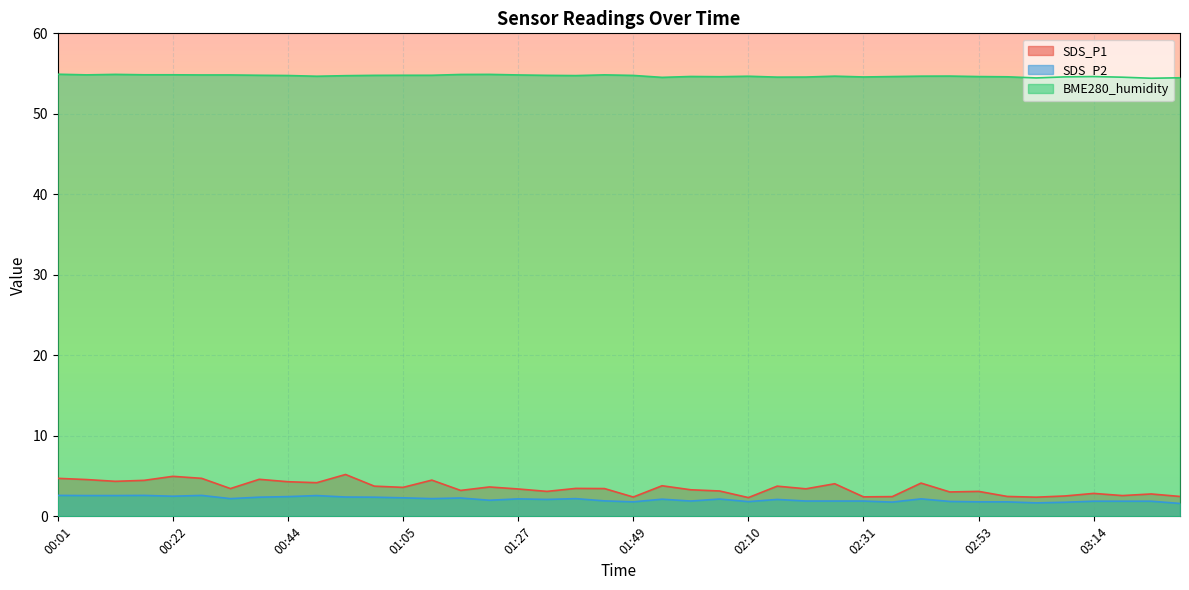

Which label corresponds to the smallest value in the chart?

03:30